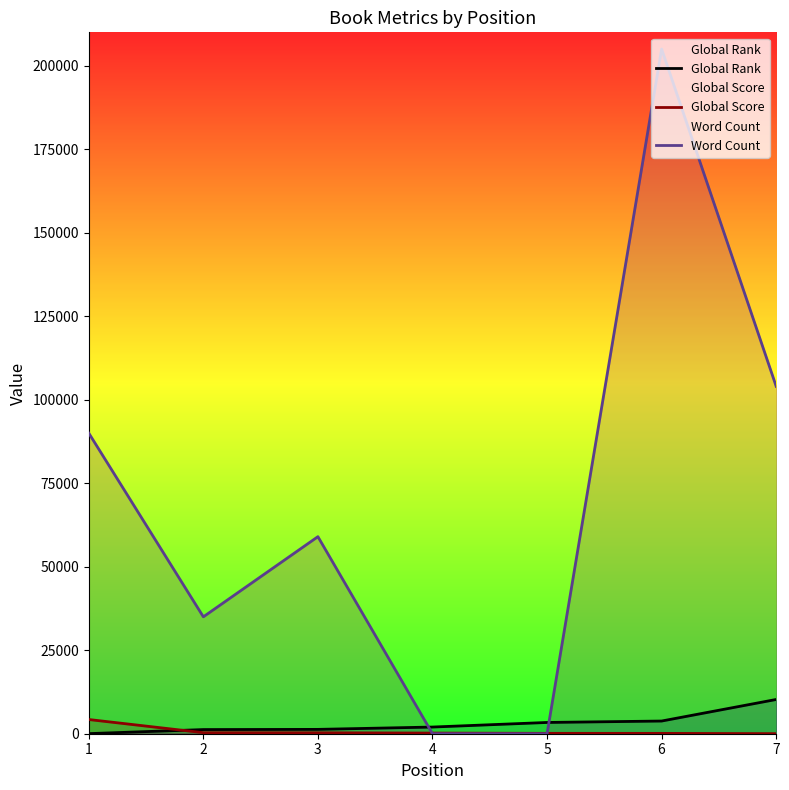

What is the value of the Global Rank point at the 4th from the left?

1998